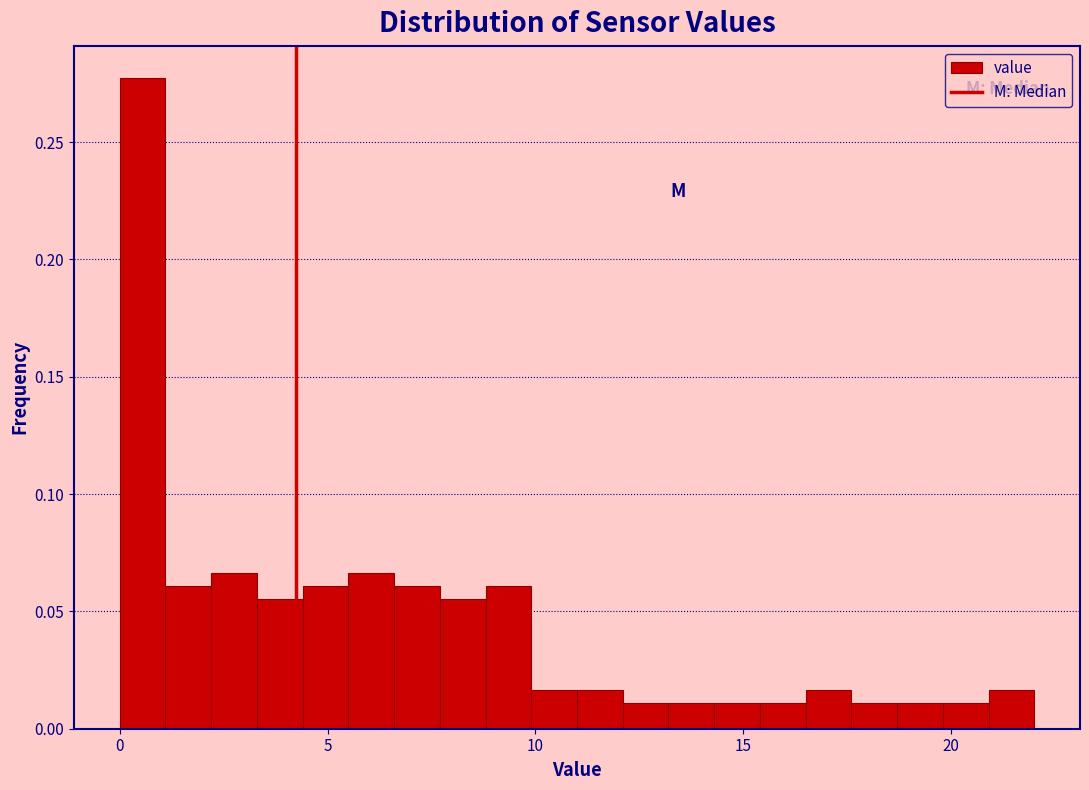

Read against the x-axis, roughly where is the centre of the tallest bar?

0.5